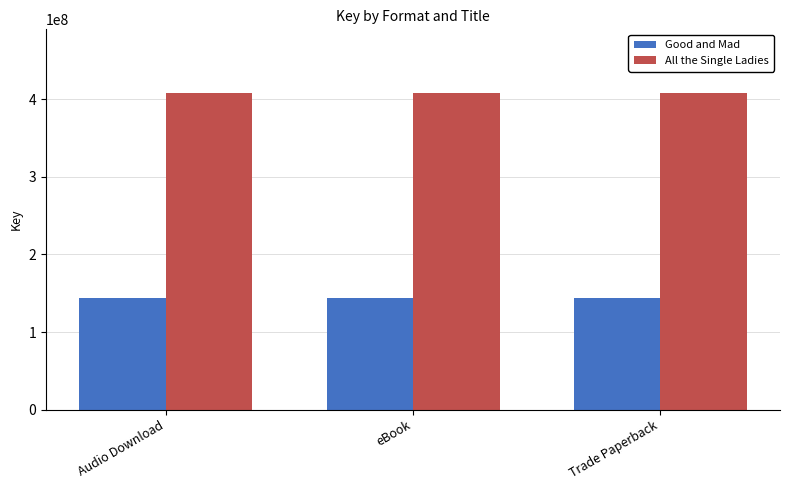

List the series in order of their peak value, highest first.

All the Single Ladies, Good and Mad